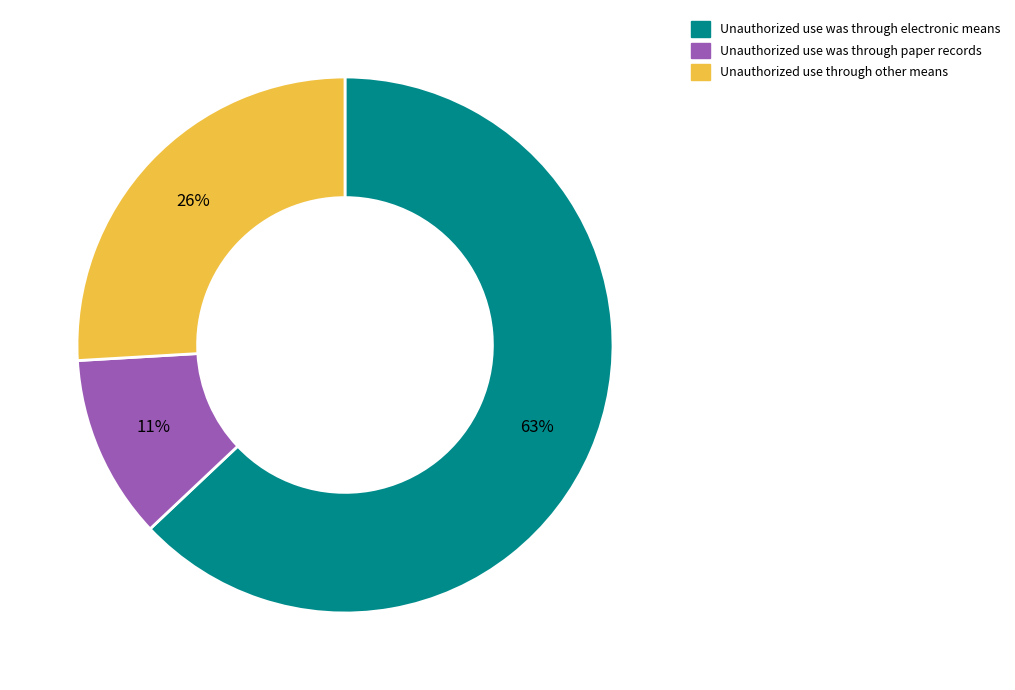

Count the number of slices in the pie.

3